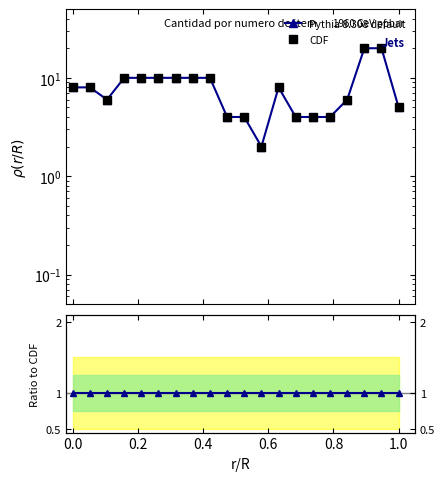

What are all the series names shown in the legend?

Pythia 8.308 default, CDF